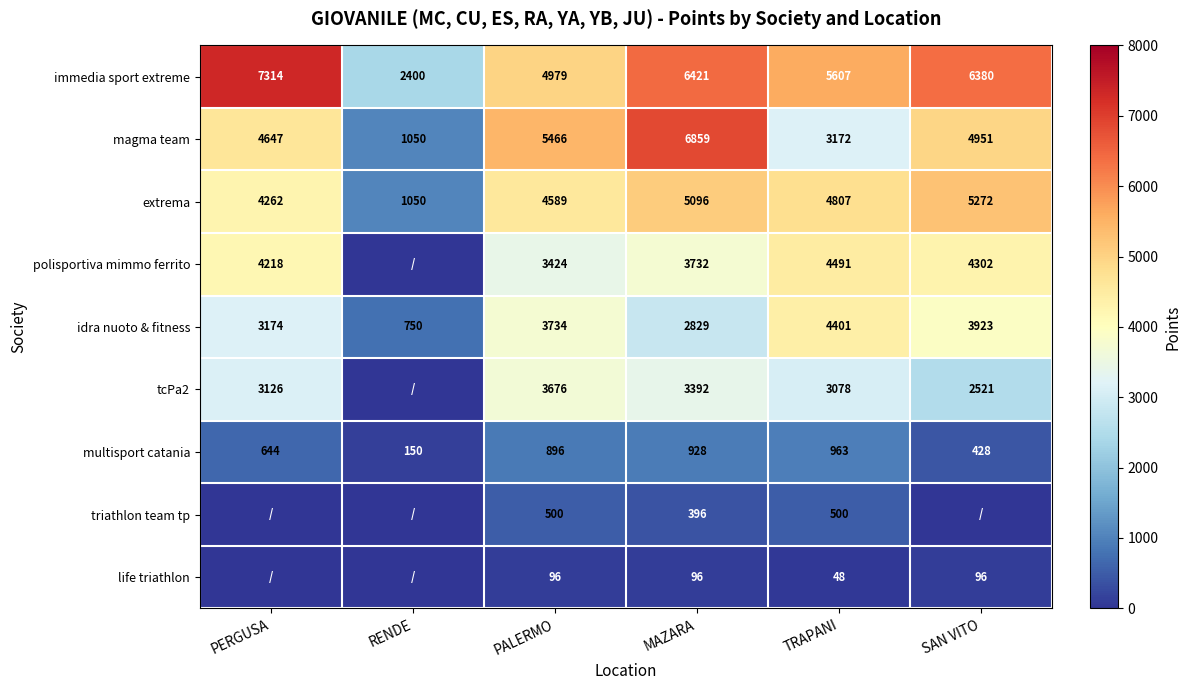

At which label is multisport catania closest to 556?

PERGUSA